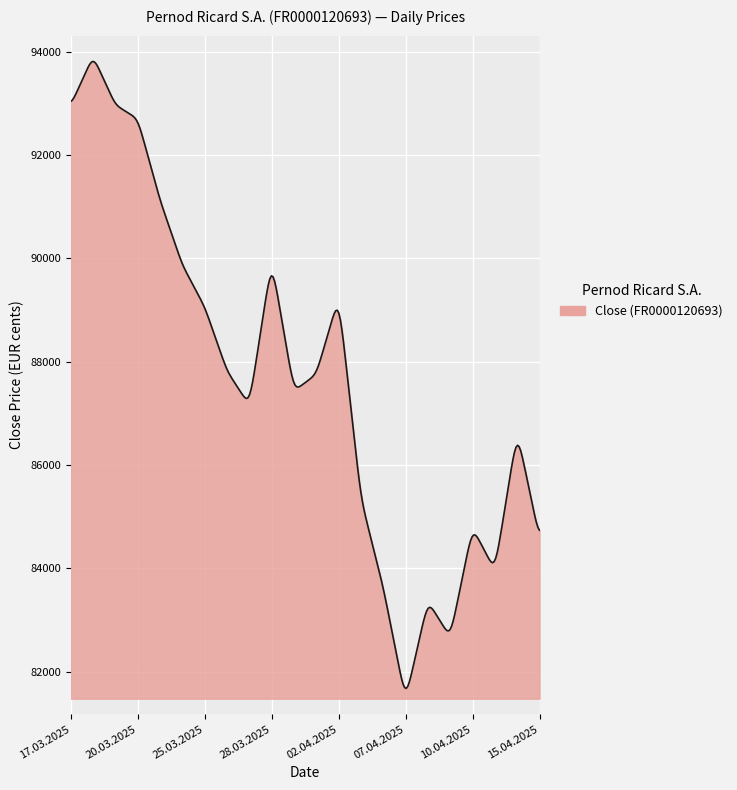

What is the smallest value displayed?

81678.0